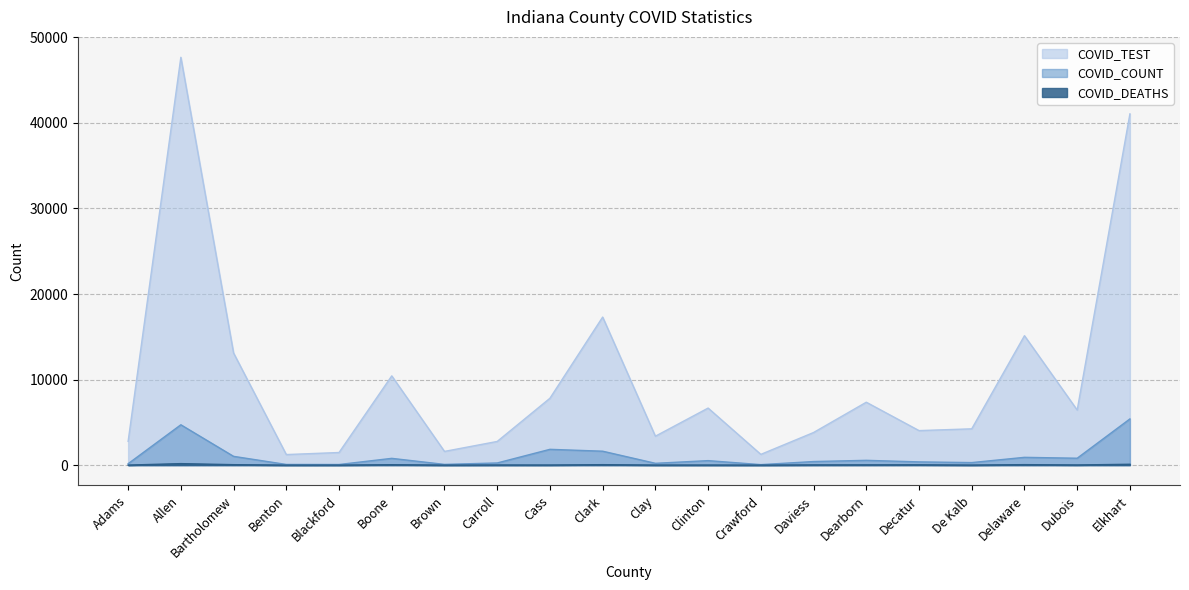

Reading left to right, what are all the values shown in this chart?

COVID_TEST: Adams=2779	Allen=47676	Bartholomew=13102	Benton=1232	Blackford=1472	Boone=10430	Brown=1601	Carroll=2765	Cass=7814	Clark=17307	Clay=3378	Clinton=6667	Crawford=1254	Daviess=3810	Dearborn=7351	Decatur=4034	De Kalb=4241	Delaware=15127	Dubois=6437	Elkhart=41061
COVID_COUNT: Adams=161	Allen=4714	Bartholomew=1023	Benton=76	Blackford=70	Boone=789	Brown=83	Carroll=249	Cass=1844	Clark=1625	Clay=209	Clinton=523	Crawford=56	Daviess=416	Dearborn=558	Decatur=376	De Kalb=294	Delaware=908	Dubois=804	Elkhart=5398
COVID_DEATHS: Adams=2	Allen=173	Bartholomew=50	Benton=0	Blackford=2	Boone=46	Brown=2	Carroll=12	Cass=9	Clark=51	Clay=5	Clinton=6	Crawford=0	Daviess=23	Dearborn=28	Decatur=34	De Kalb=4	Delaware=54	Dubois=17	Elkhart=97